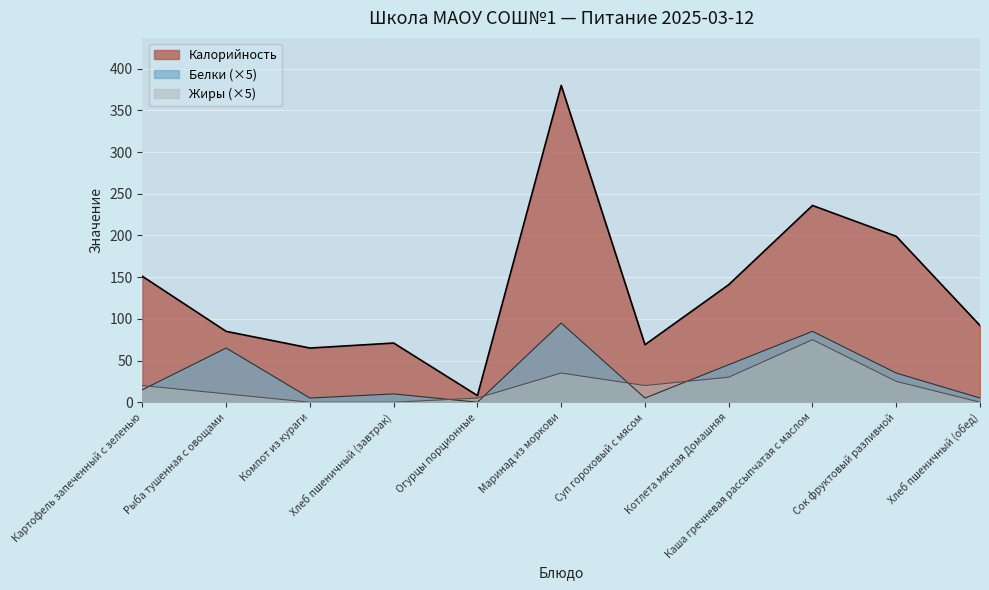

Where does the Жиры series first go above 20?

Маринад из моркови